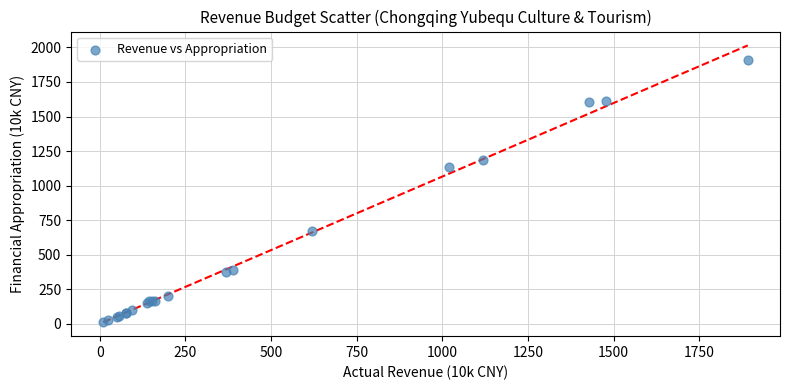

What Y value in the scatter plot is closest to 960?

1131.7